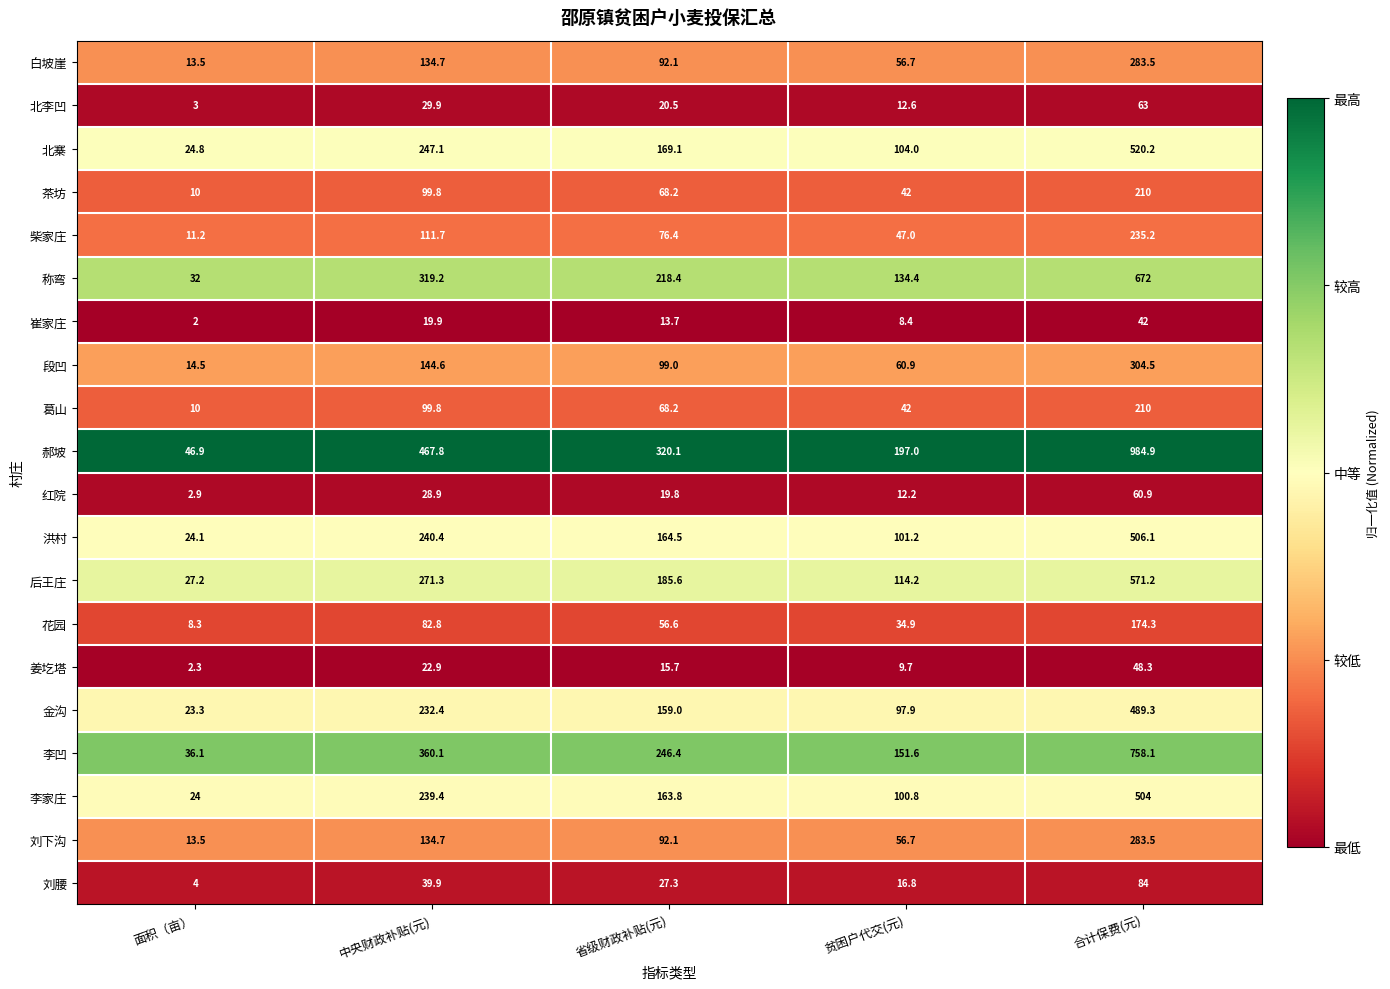

Rank the categories by 刘腰 value from highest to lowest.

合计保费(元), 中央财政补贴(元), 省级财政补贴(元), 贫困户代交(元), 面积（亩）